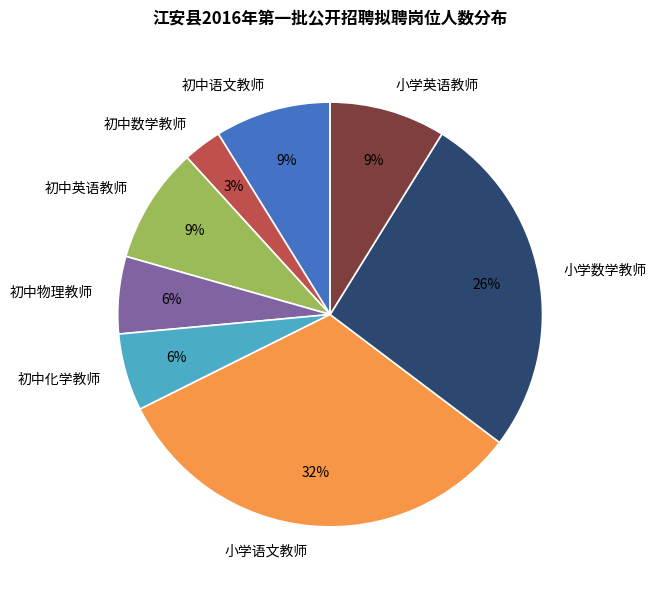

Is there a majority slice in this chart?

No